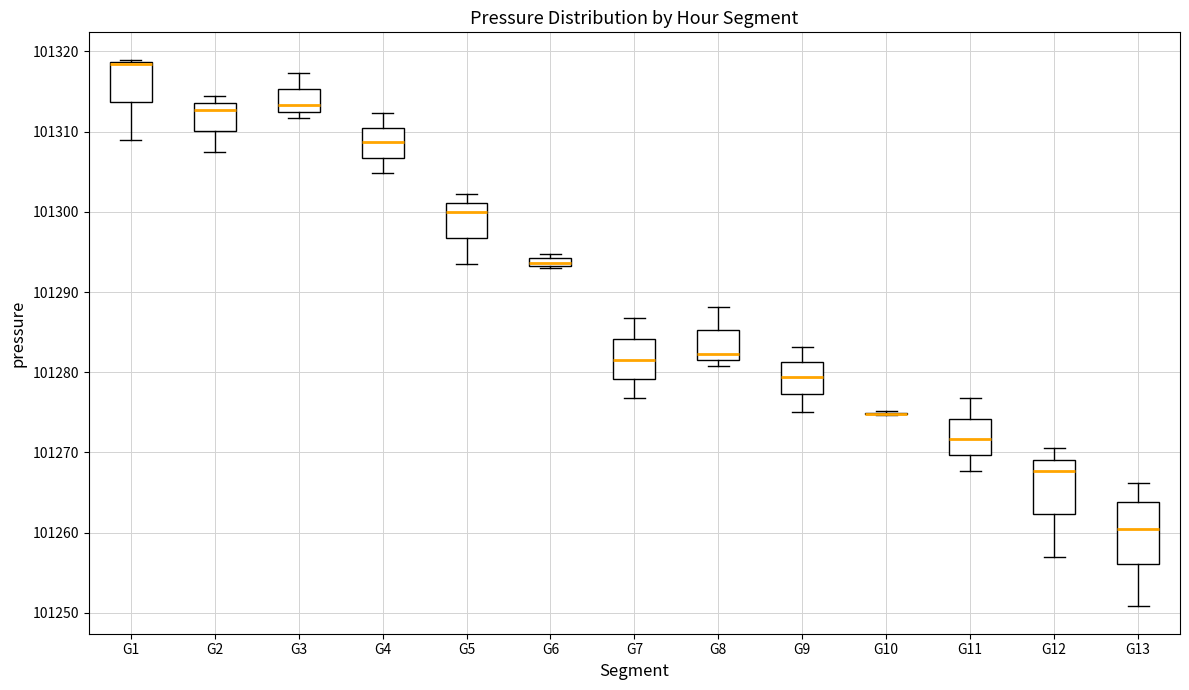

Where does the upper whisker of the box for G7 end on the y-axis? The values are not printed on the chart, so give them approximately, as read against the axis.

101287